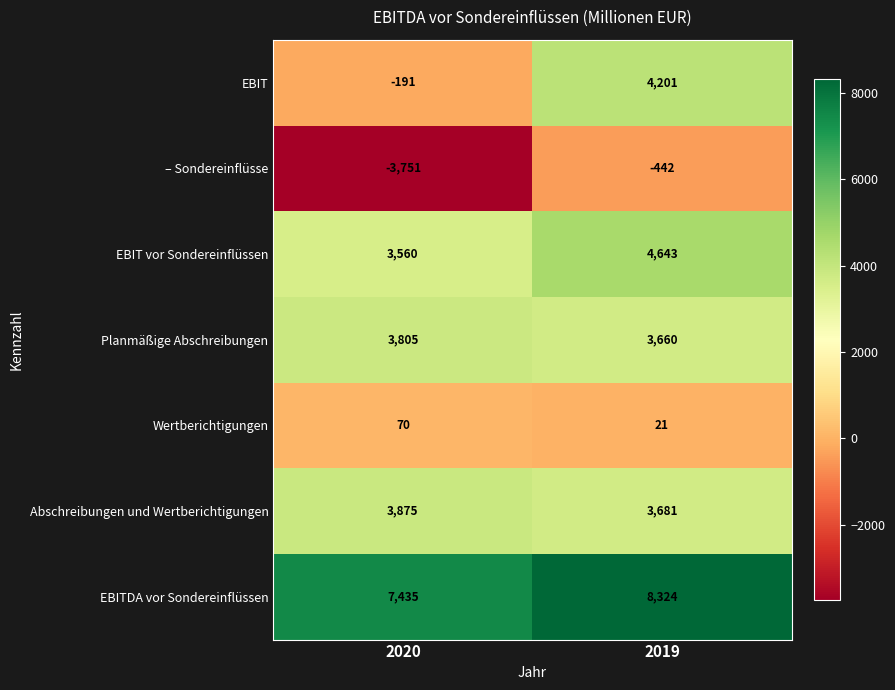

List the series in order of their peak value, highest first.

EBITDA vor Sondereinflüssen, EBIT vor Sondereinflüssen, EBIT, Abschreibungen und Wertberichtigungen, Planmäßige Abschreibungen, Wertberichtigungen, – Sondereinflüsse